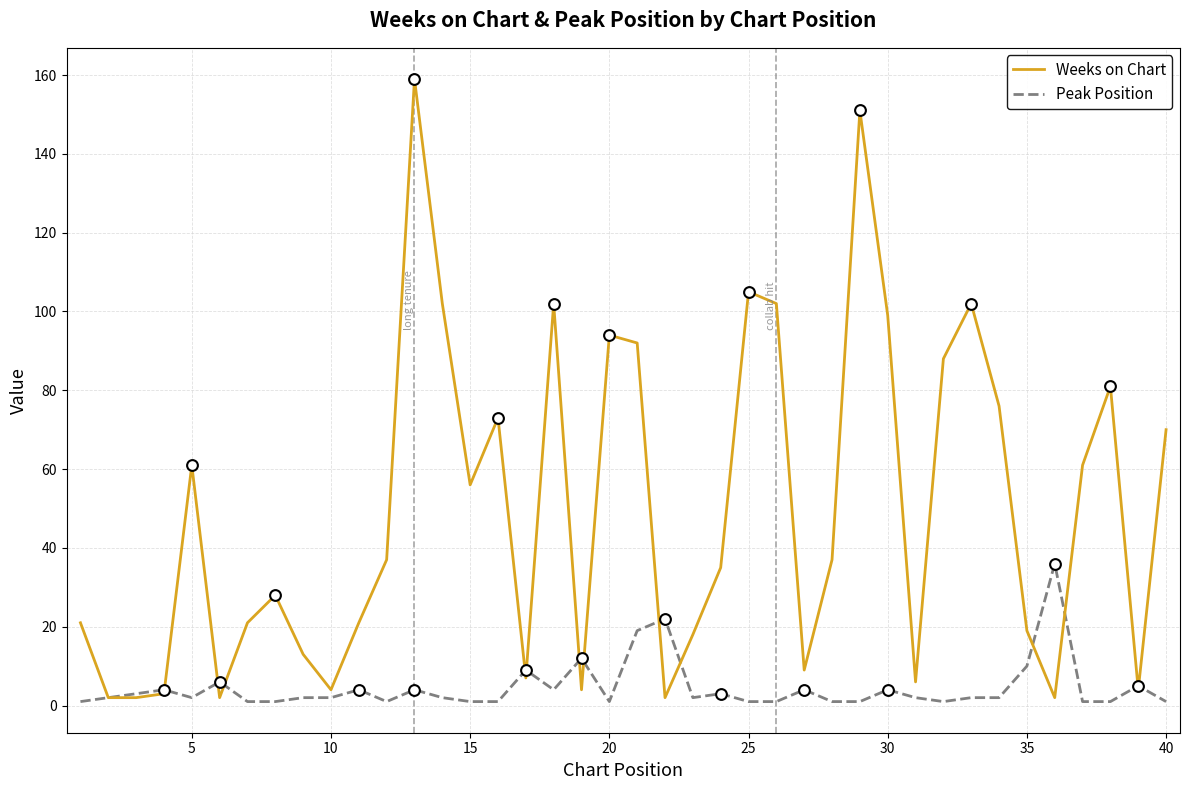

Which series has the largest total across all categories?

Weeks on Chart